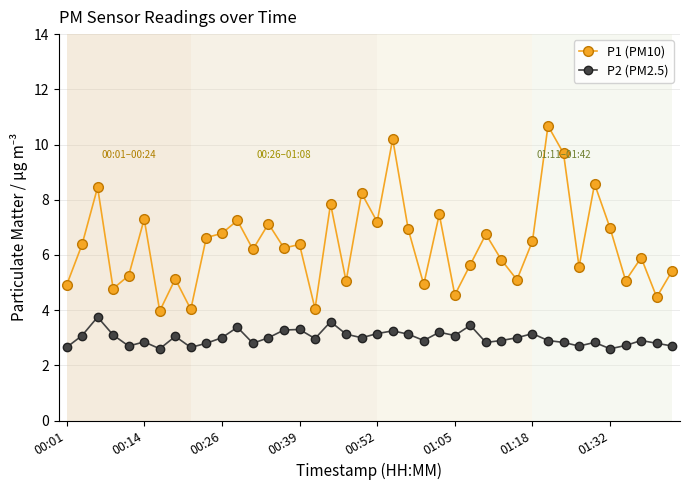

What is the sum of all P1 (PM10) values?

255.4